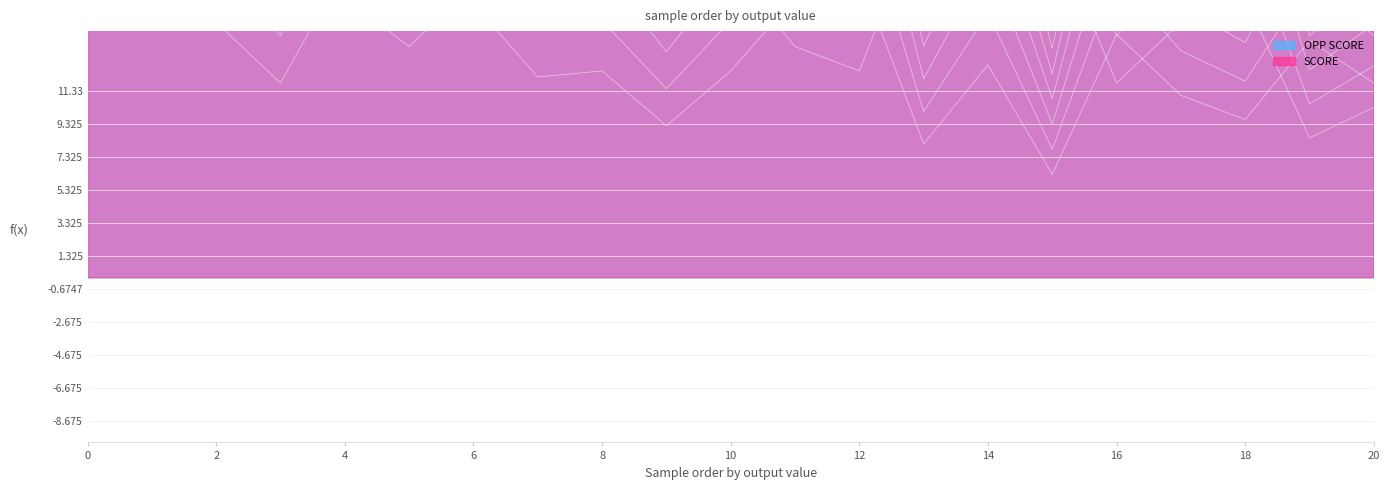

What is the value of the SCORE point at the 1st from the left?

51